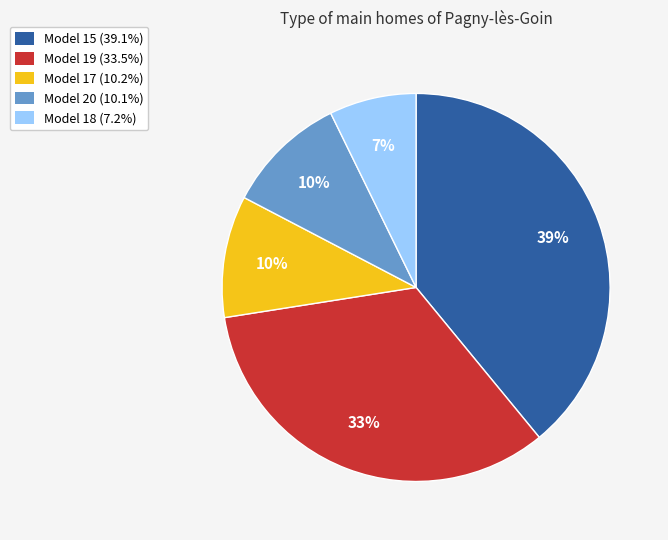

How many segments does this pie chart have?

5